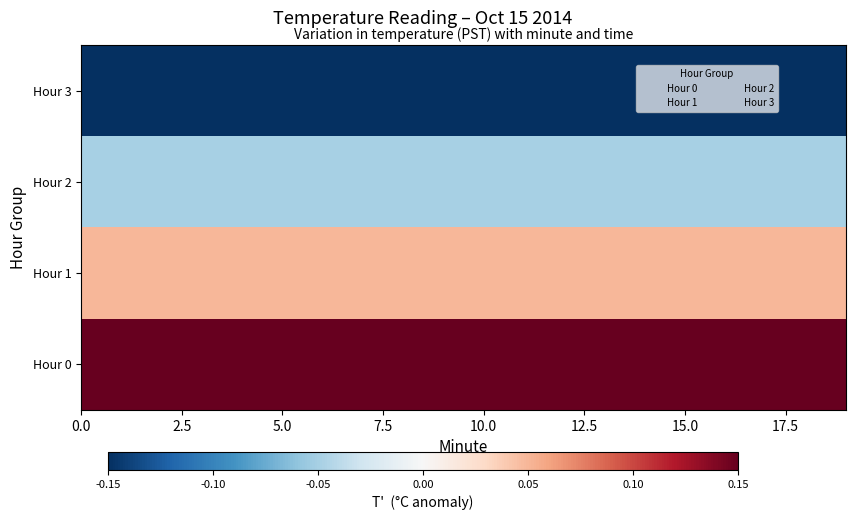

How many data points does each series have?

20